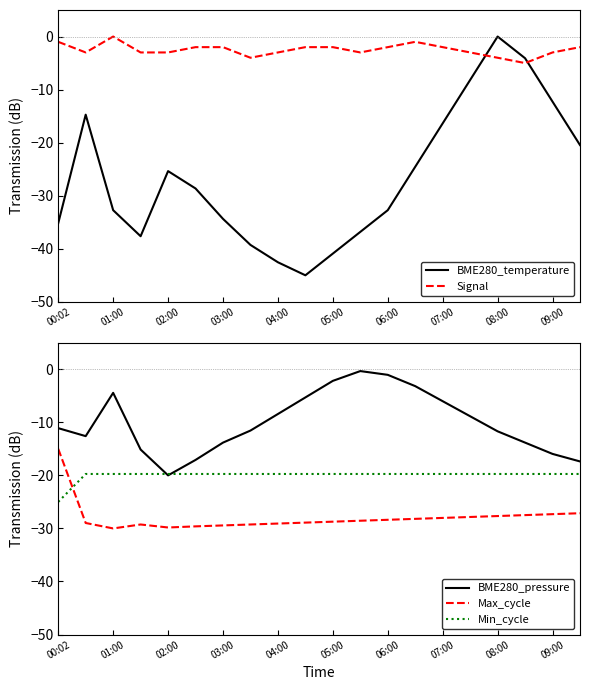

At 15, list the series in order from smallest to largest.

Max_cycle, Min_cycle, BME280_pressure, BME280_temperature, Signal